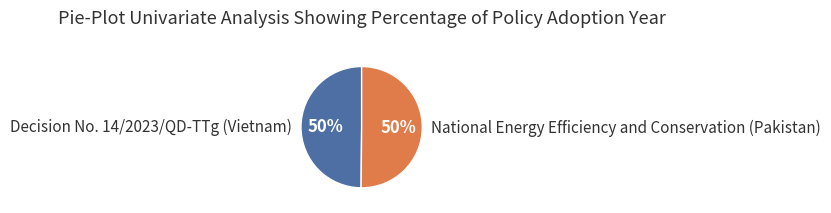

Is it true that National Energy Efficiency and Conservation (Pakistan) is 65% of the pie?

False